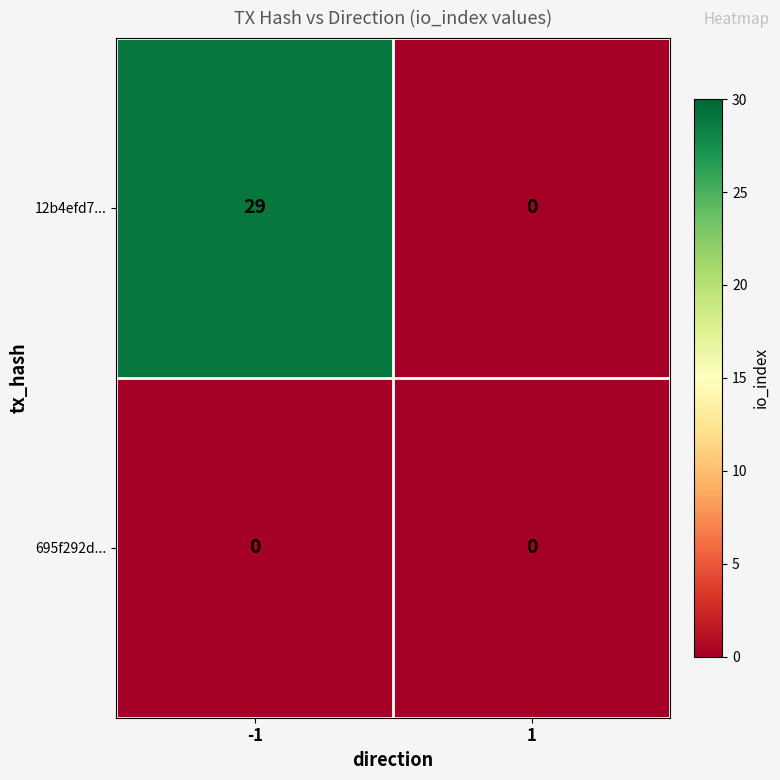

Between -1 and 1, which series saw the biggest shift?

12b4efd7...